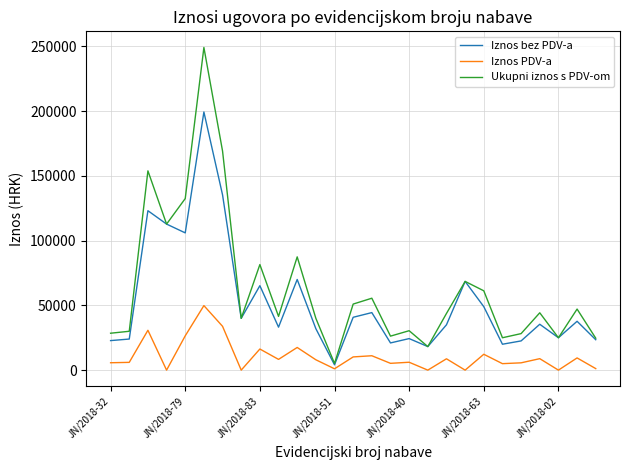

Which series has the largest range (max minus min)?

Ukupni iznos s PDV-om